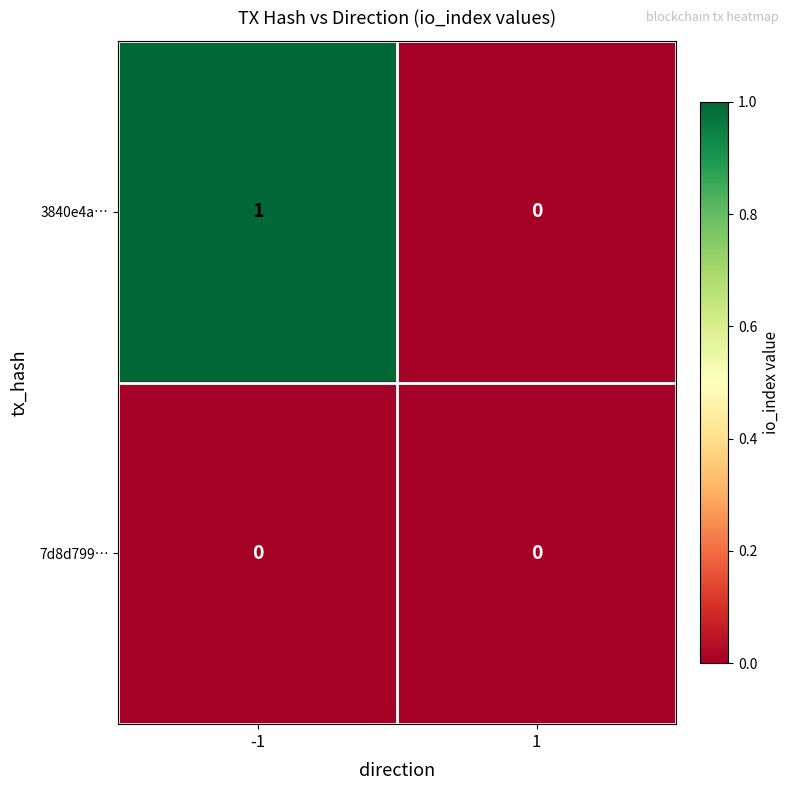

Which series has the widest spread of values?

3840e4a…